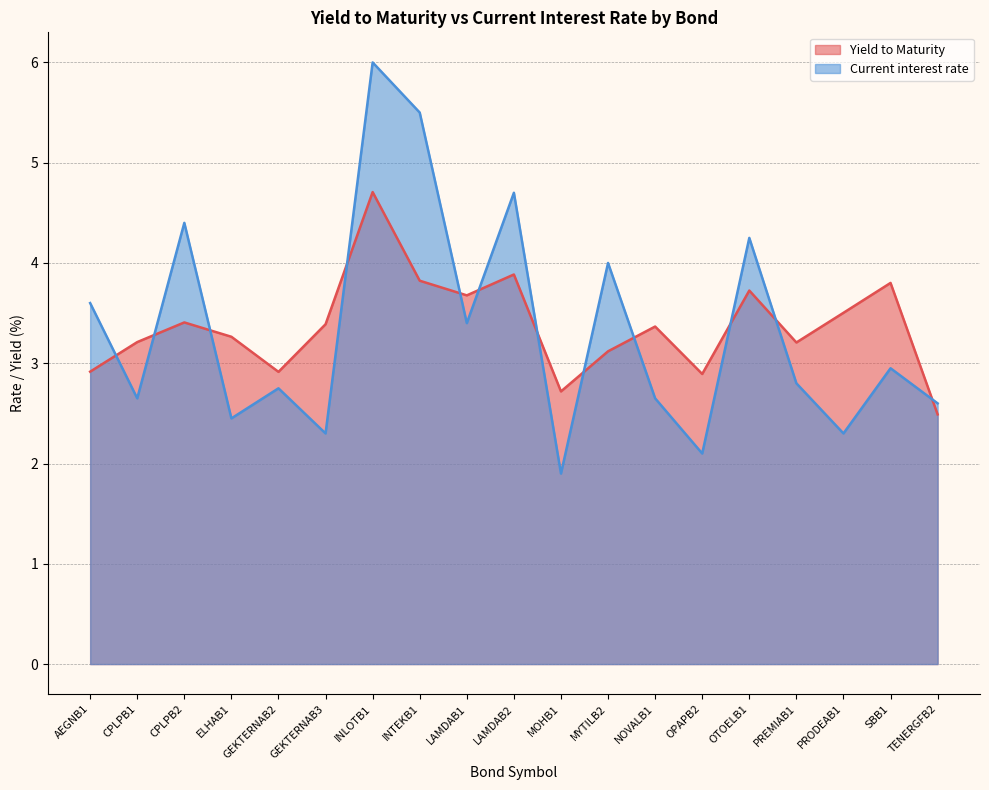

Rank the series by their average value, from highest to lowest.

Yield to Maturity, Current interest rate